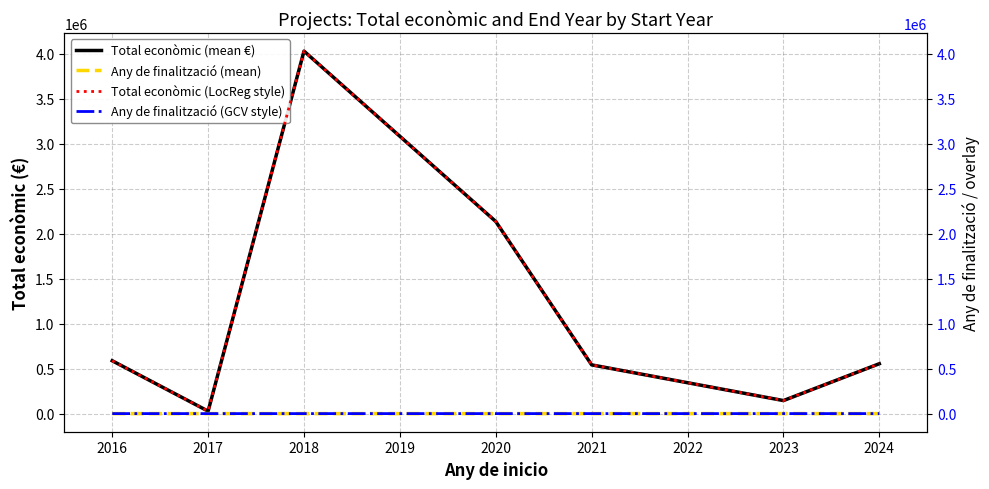

What is the value of the Any de finalització (mean) point at the 2nd from the left?

2020.0